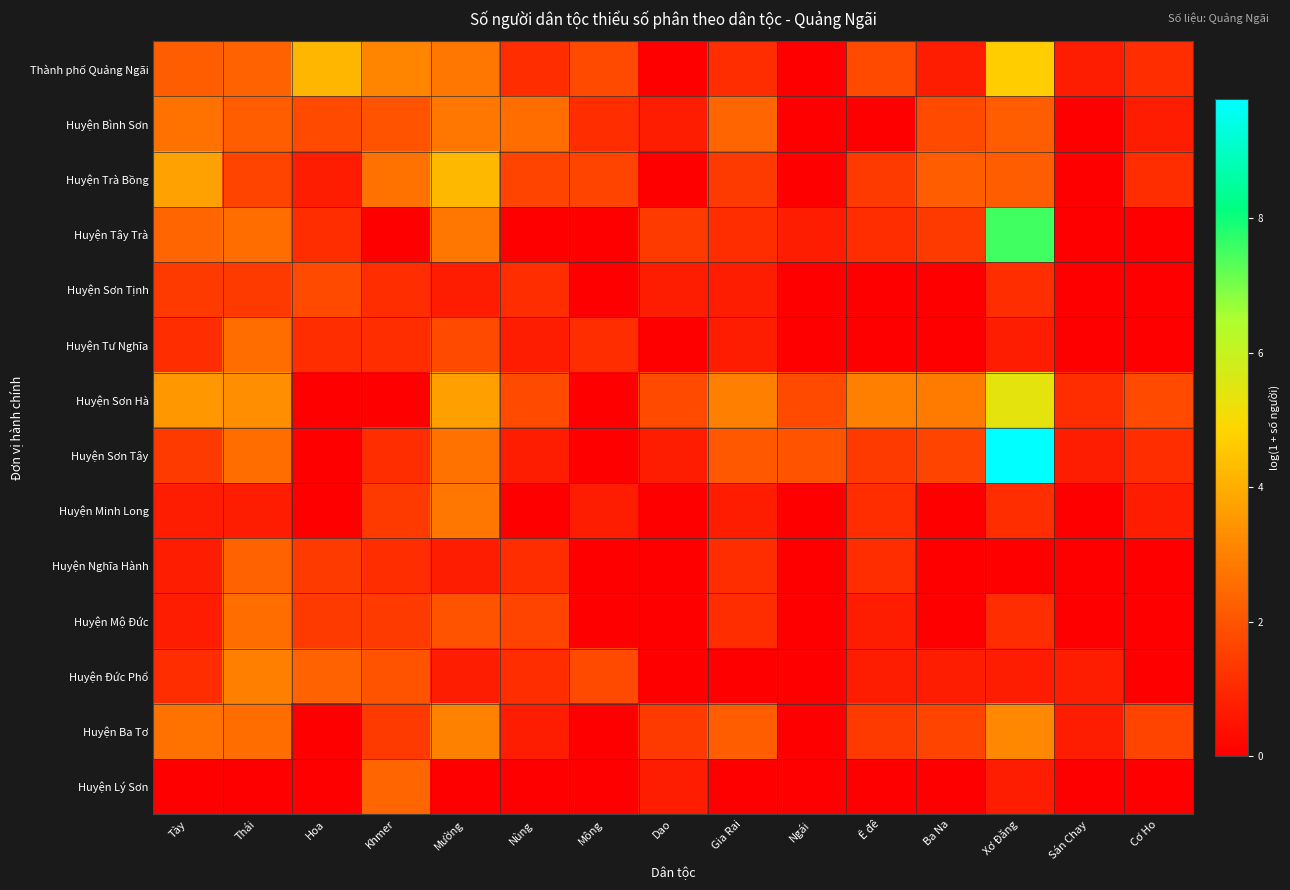

Which series has the largest total across all categories?

Huyện Sơn Hà